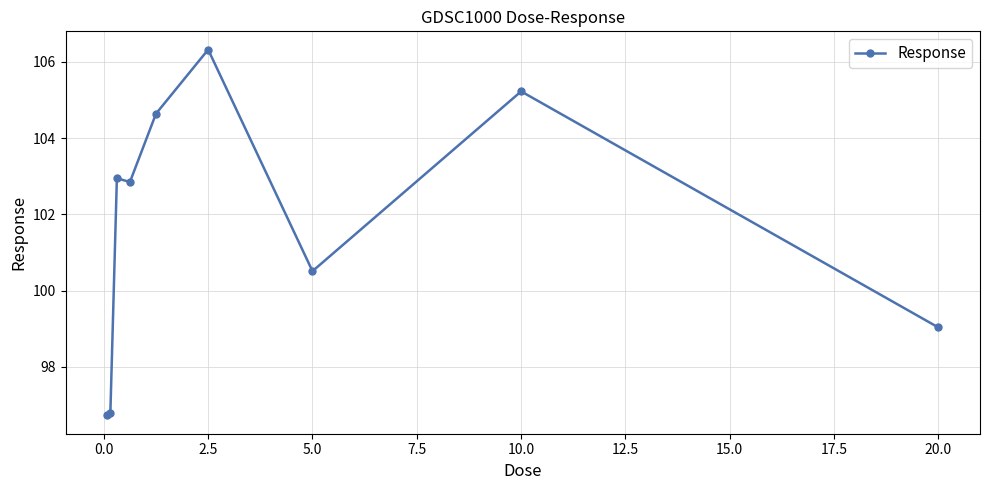

Reading left to right, list all the values displayed in this chart.

96.7	96.8	102.9	102.8	104.6	106.3	100.5	105.2	99.0